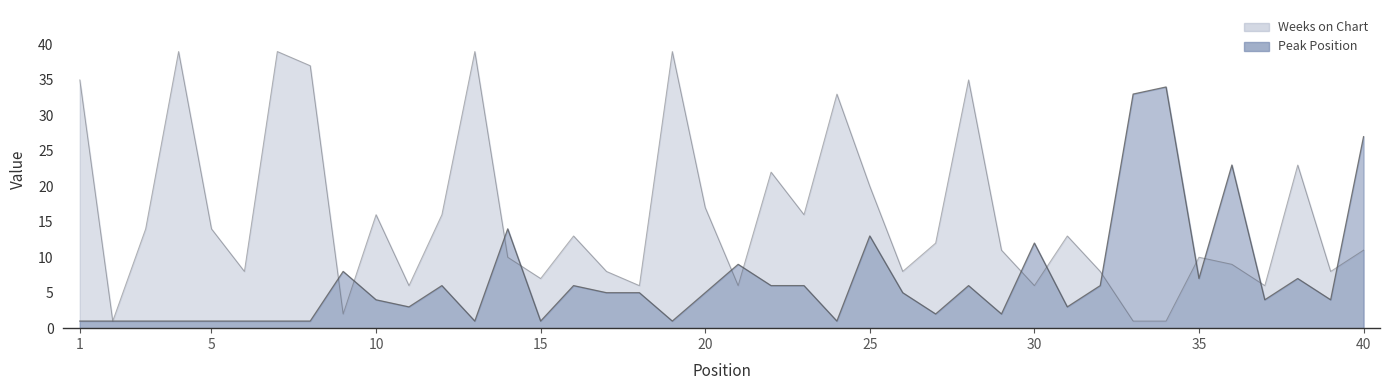

Is the value of Weeks on Chart at 20 greater than the value of Peak Position at 38?

Yes